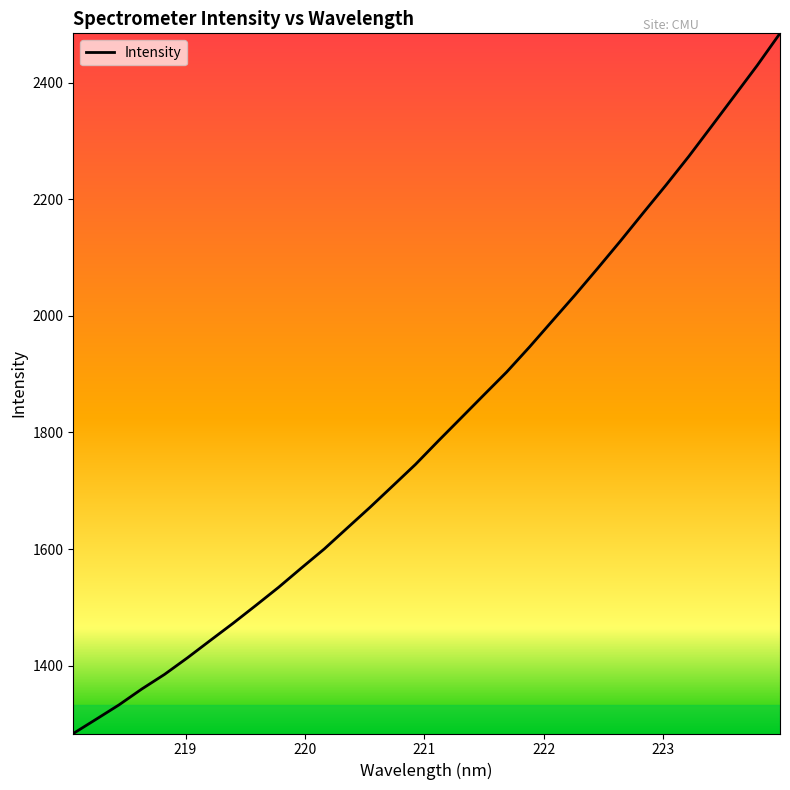

What is the maximum value shown in the chart?

2484.6